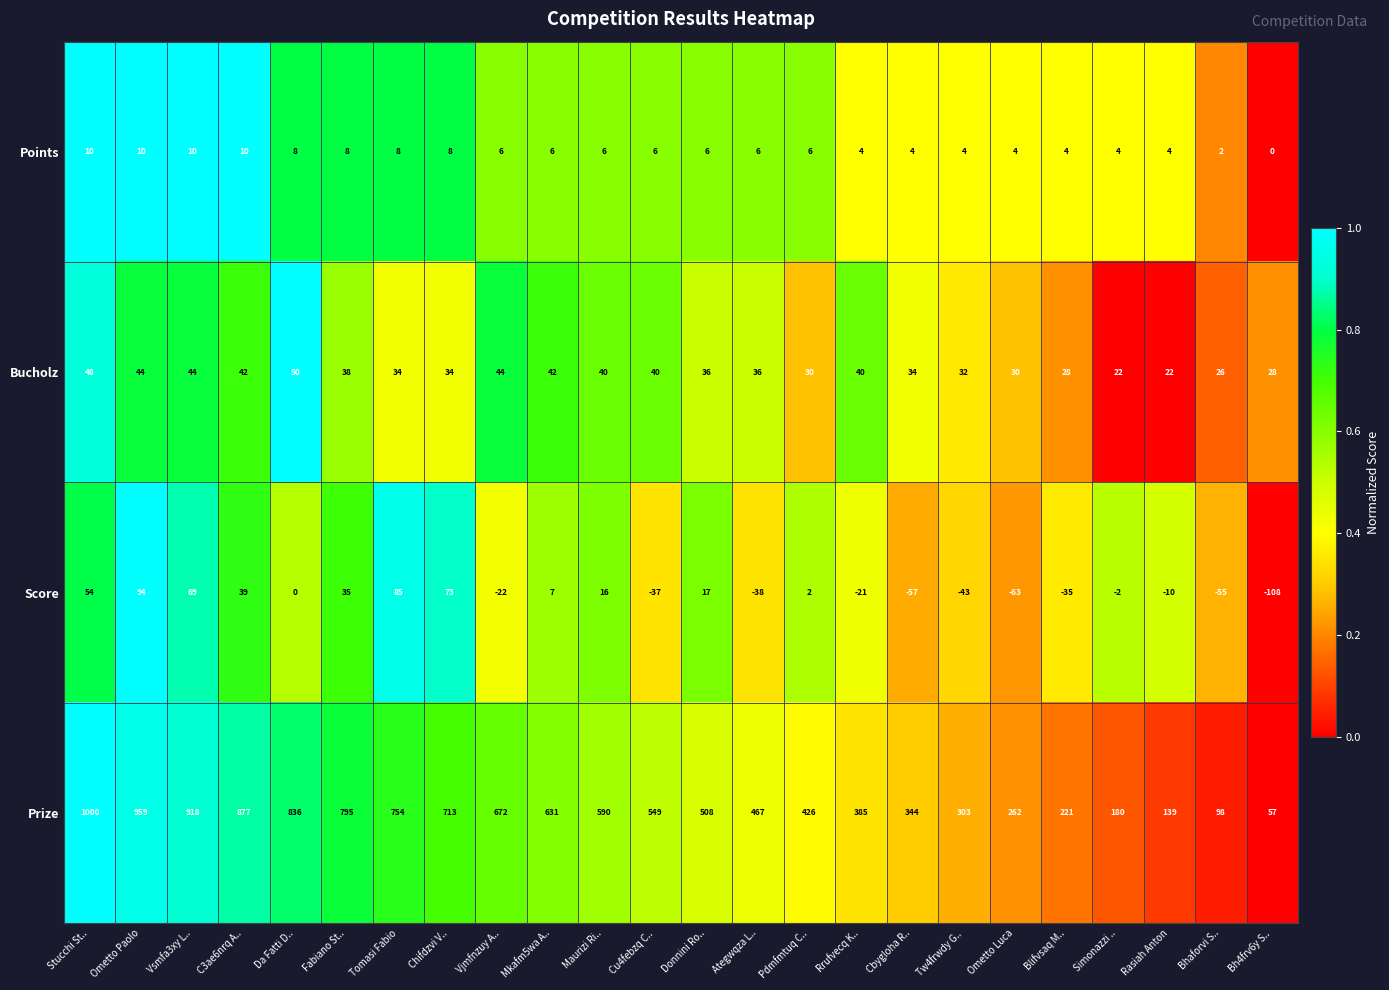

Which series has the widest spread of values?

Prize